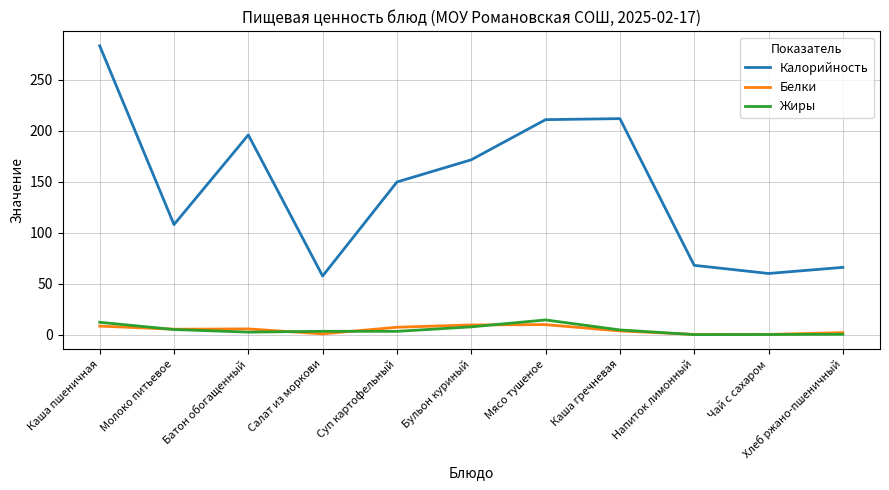

What is the highest value of the Калорийность series?

283.5